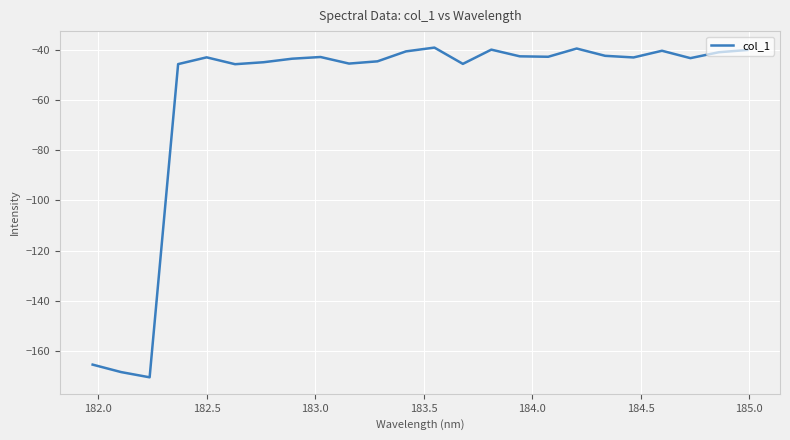

What is the greatest value displayed?

-39.1